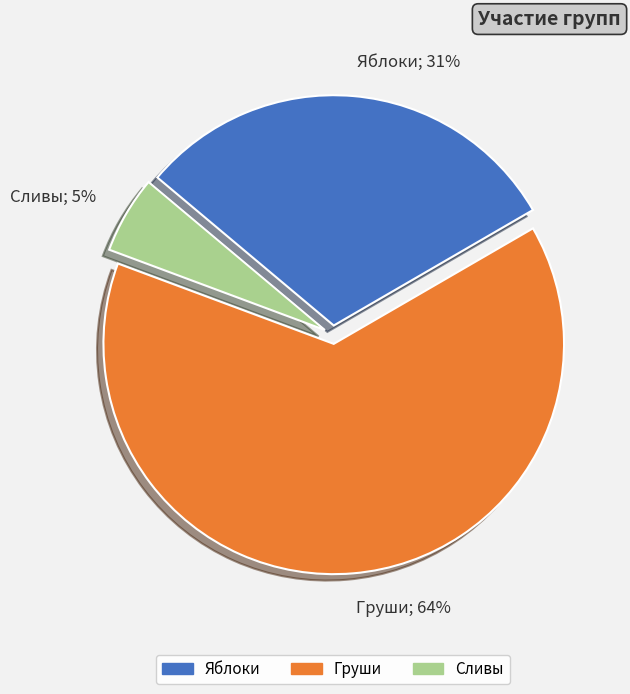

How many slices are in this pie chart?

3